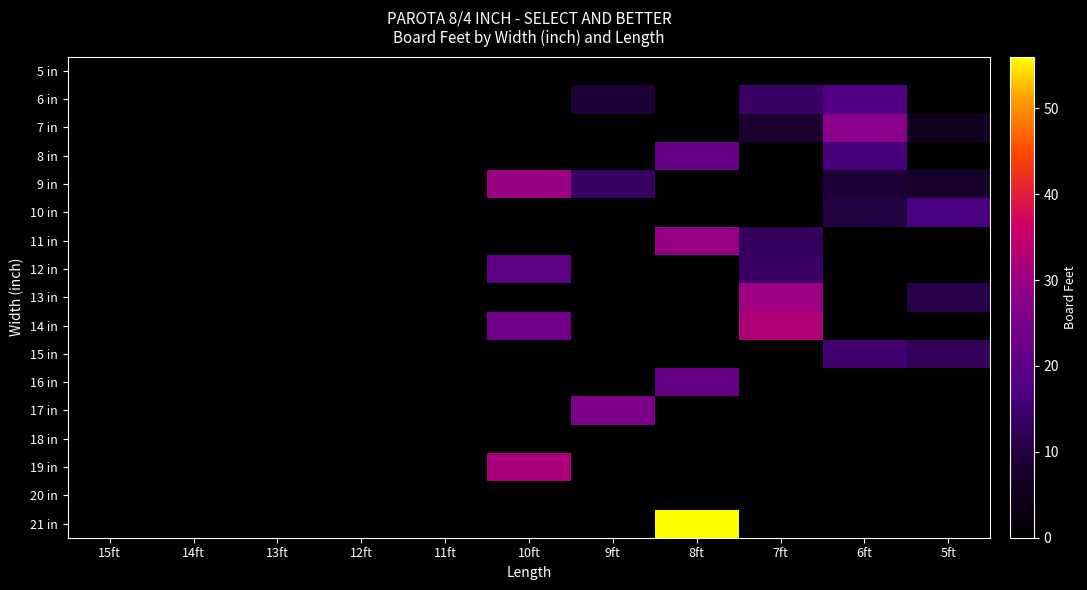

Which series has the largest range (max minus min)?

21 in